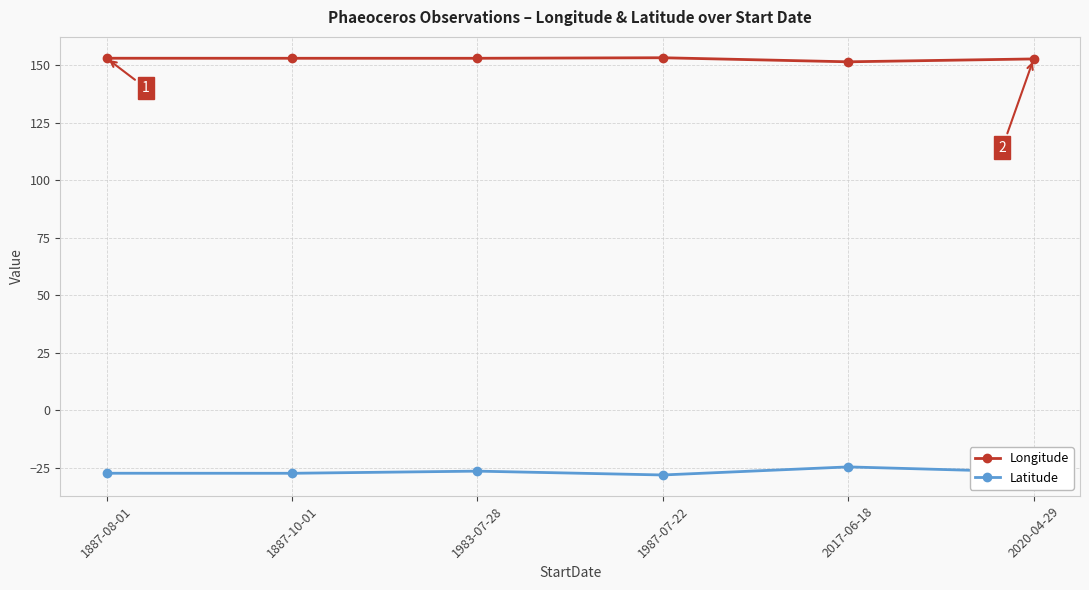

What is the spread (max minus min) of values at 1887-10-01?

180.5